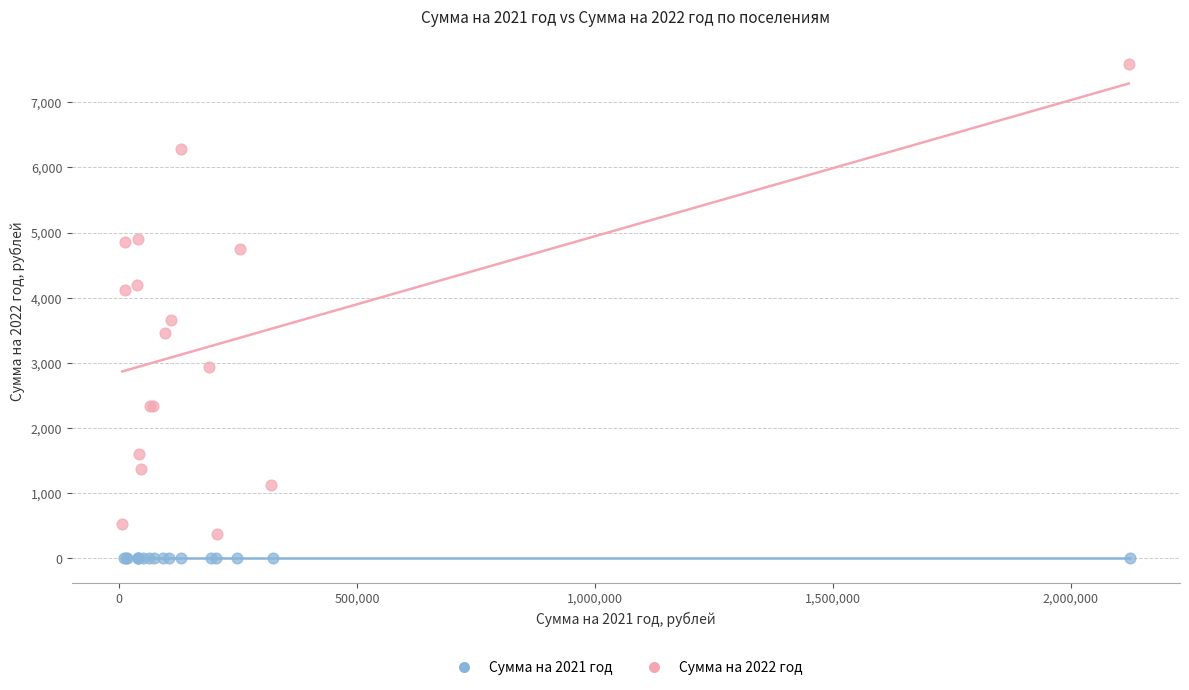

Which series contains the lowest Y value?

Сумма на 2021 год